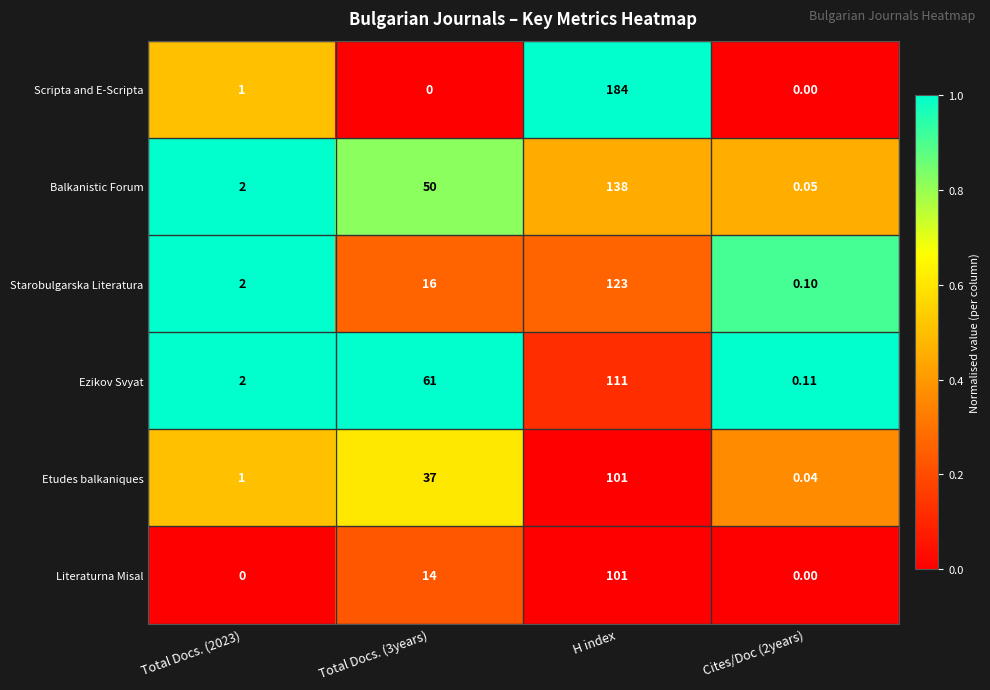

Which series has the largest total across all categories?

Balkanistic Forum